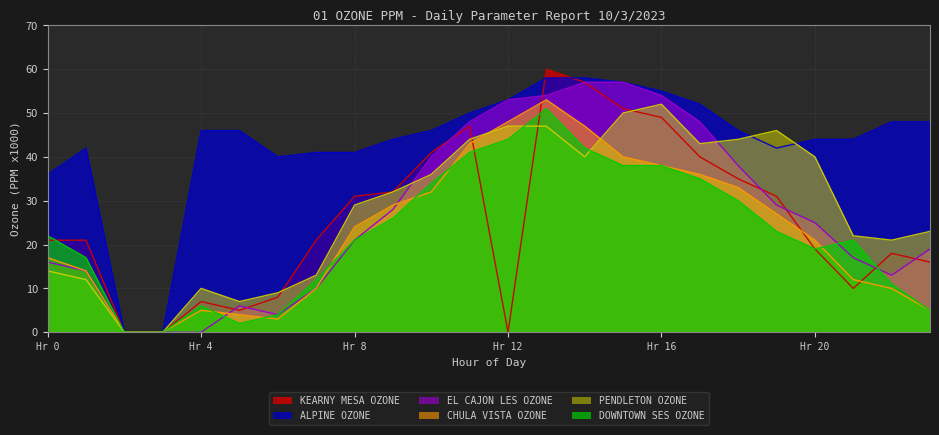

The EL CAJON LES OZONE series shows 21 at Hr 8. True or false?

True